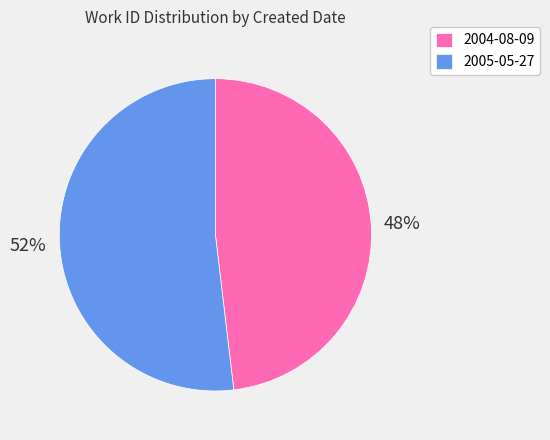

Approximately how many times larger is the value at 2005-05-27 compared to 2004-08-09?

1.1